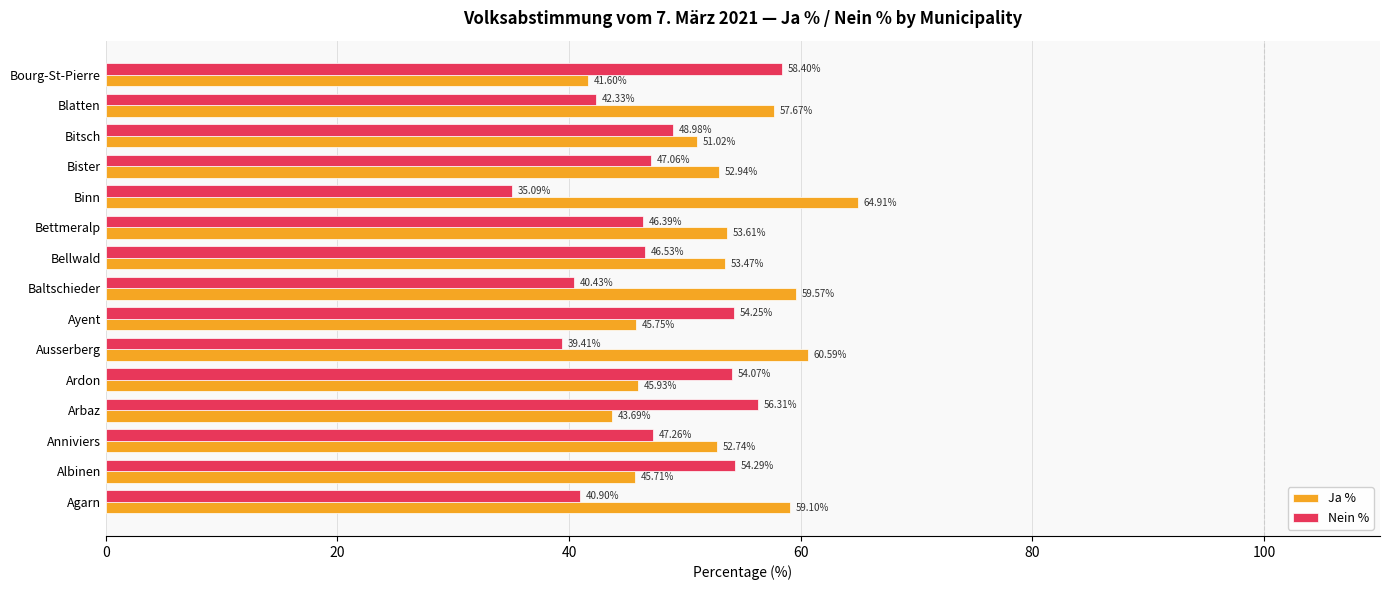

List the series in order of their overall mean, highest first.

Ja %, Nein %